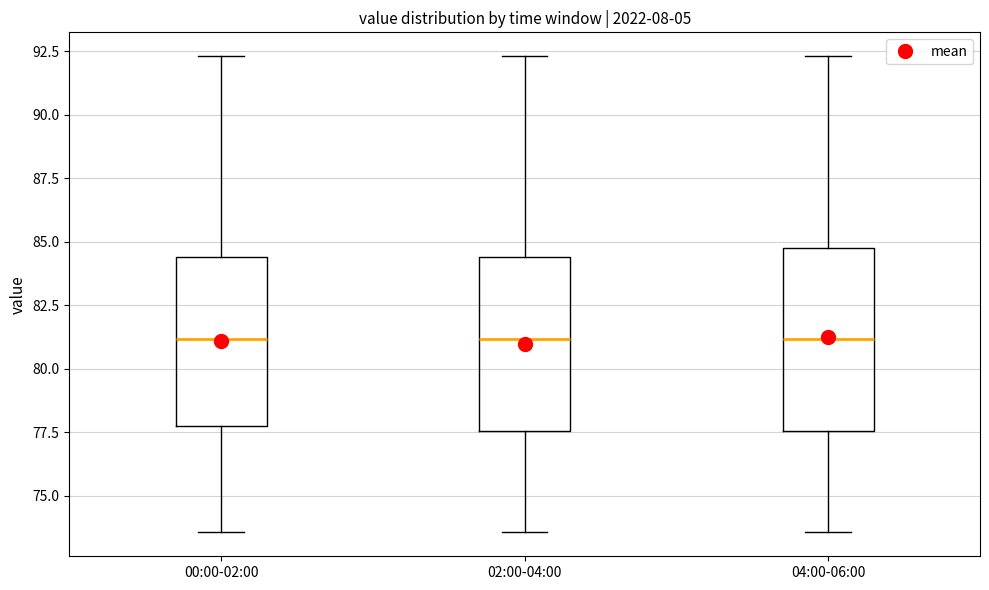

Reading left to right, transcribe this box plot: for each box, give where its median line is, the range the box spans, and where its two whiskers end, as read against the y-axis. The values are not printed on the chart, so give them approximately, as read against the axis.

00:00-02:00: median 81.0, box 78.0 to 84.5, whiskers 73.5 to 92.5
02:00-04:00: median 81.0, box 77.5 to 84.5, whiskers 73.5 to 92.5
04:00-06:00: median 81.0, box 77.5 to 85.0, whiskers 73.5 to 92.5